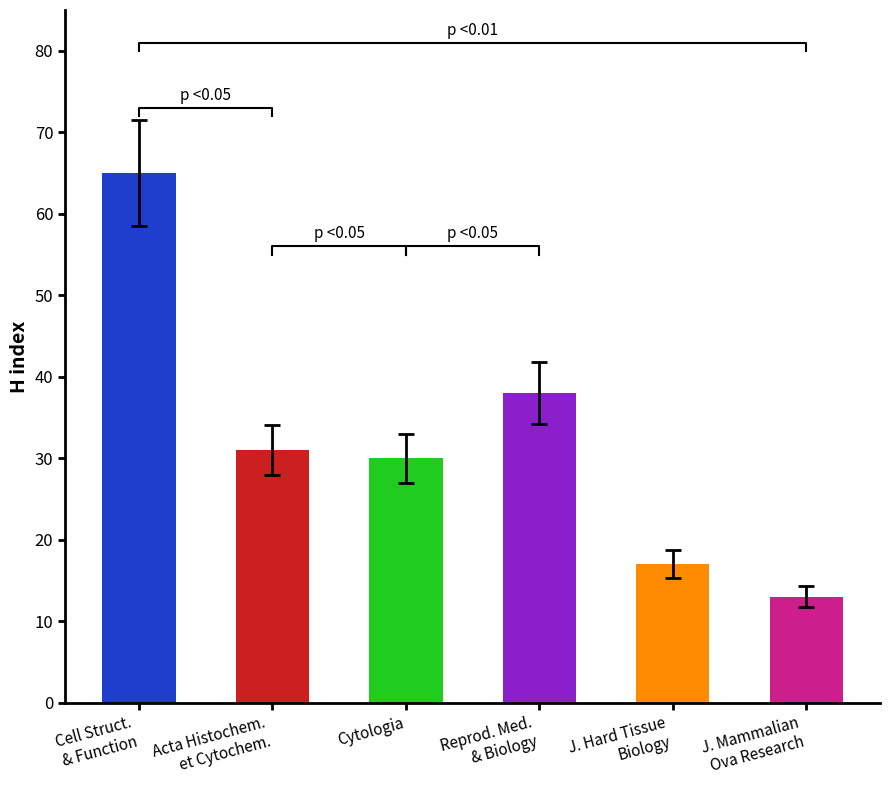

What is the sum of the values at Reprod. Med.
& Biology and J. Hard Tissue
Biology?

55